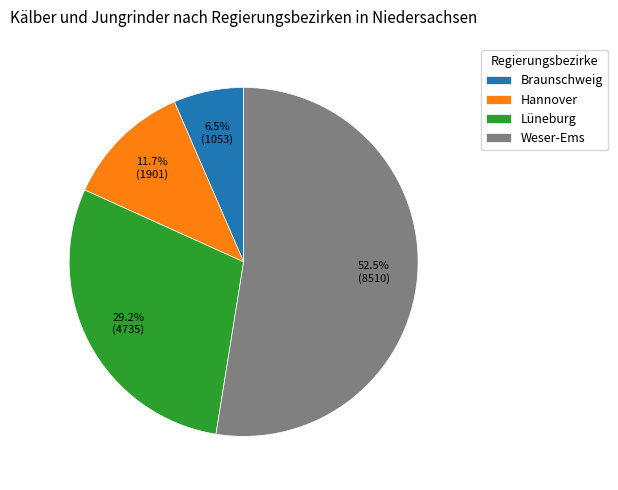

How many slices are in this pie chart?

4